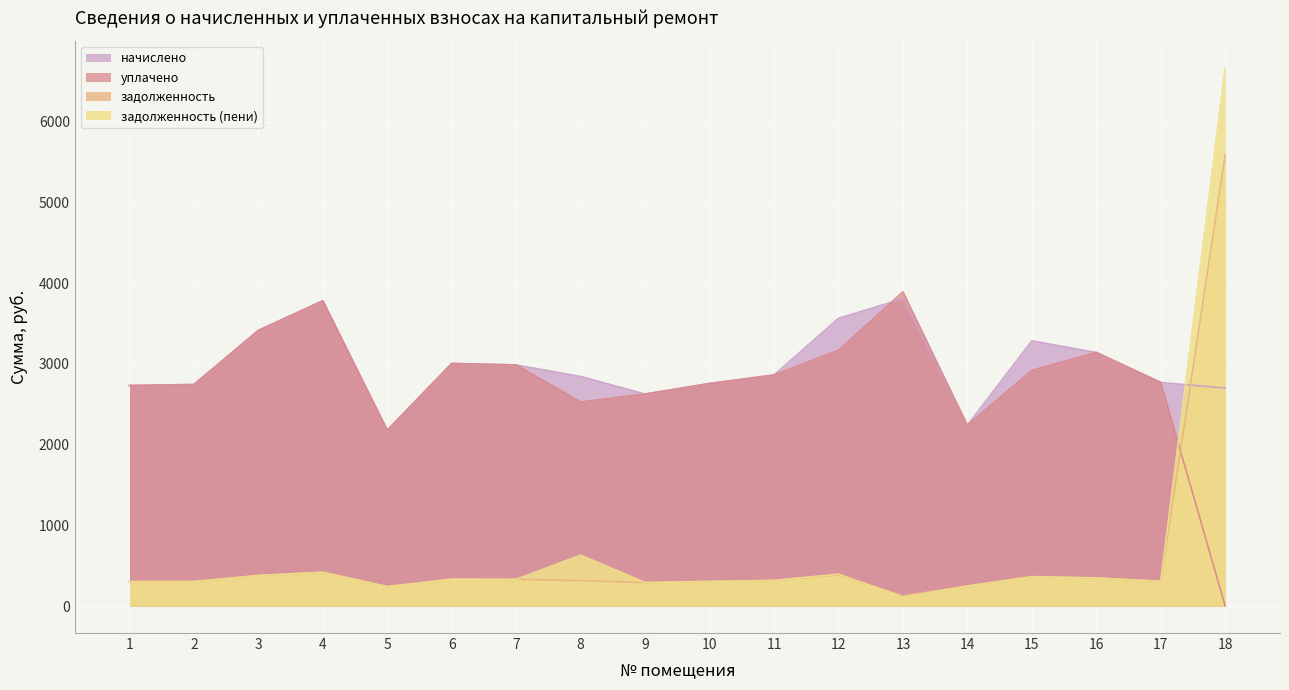

Is it true that уплачено equals 4457.1 at 9?

False